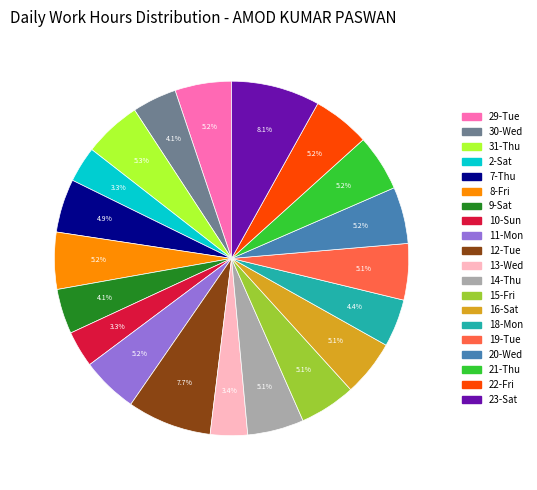

What is the total percentage of 9-Sat and 19-Tue?

9.2%